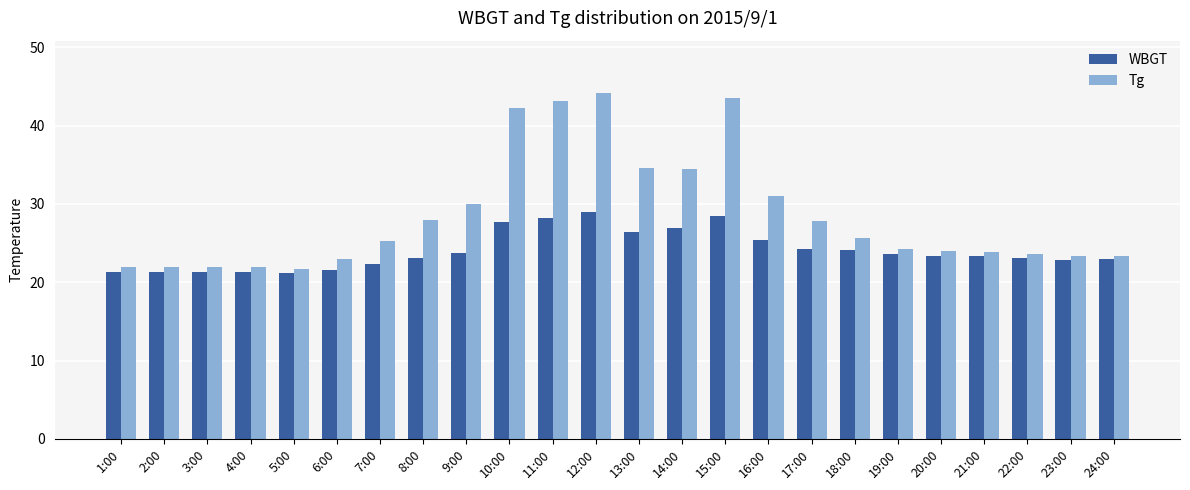

Count the number of categories in the chart.

24